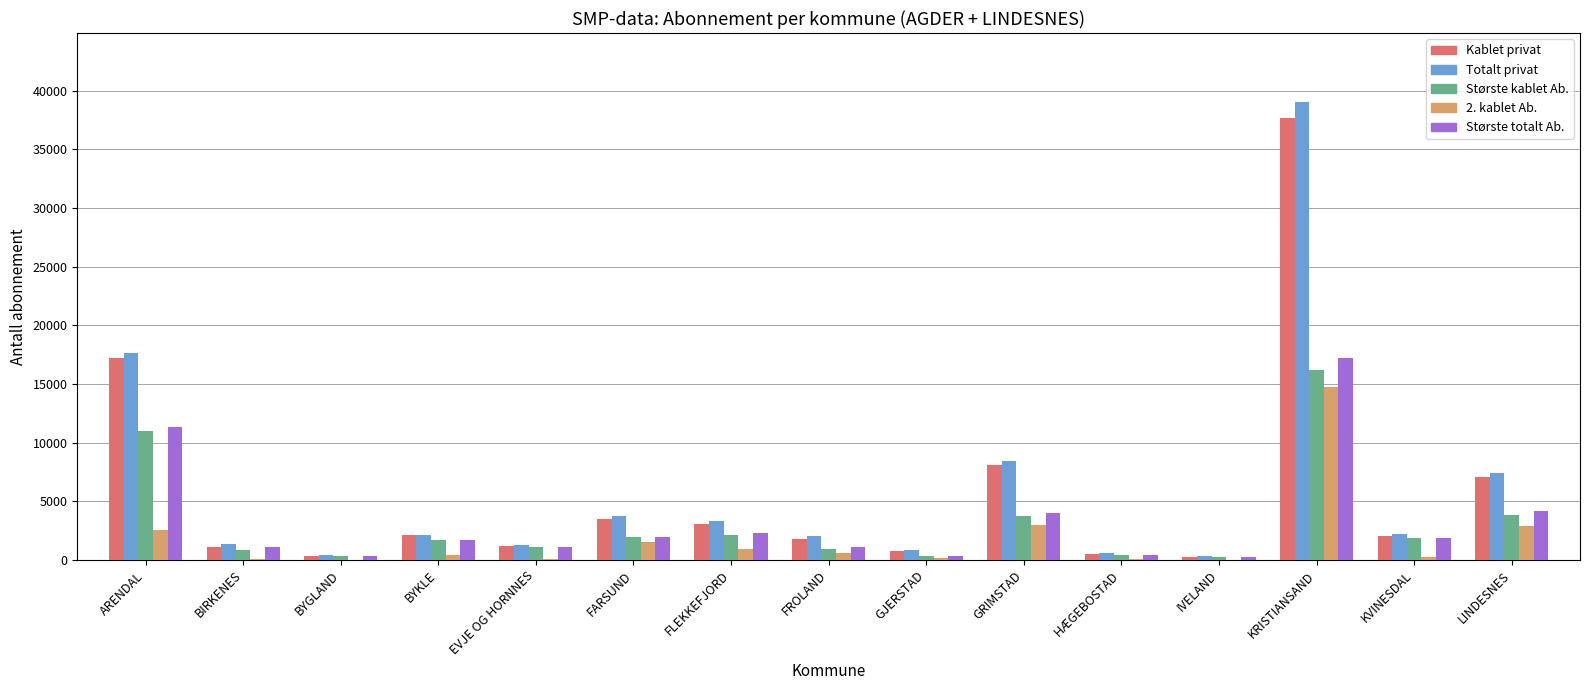

The Største totalt Ab. series shows 1138 at EVJE OG HORNNES. True or false?

True